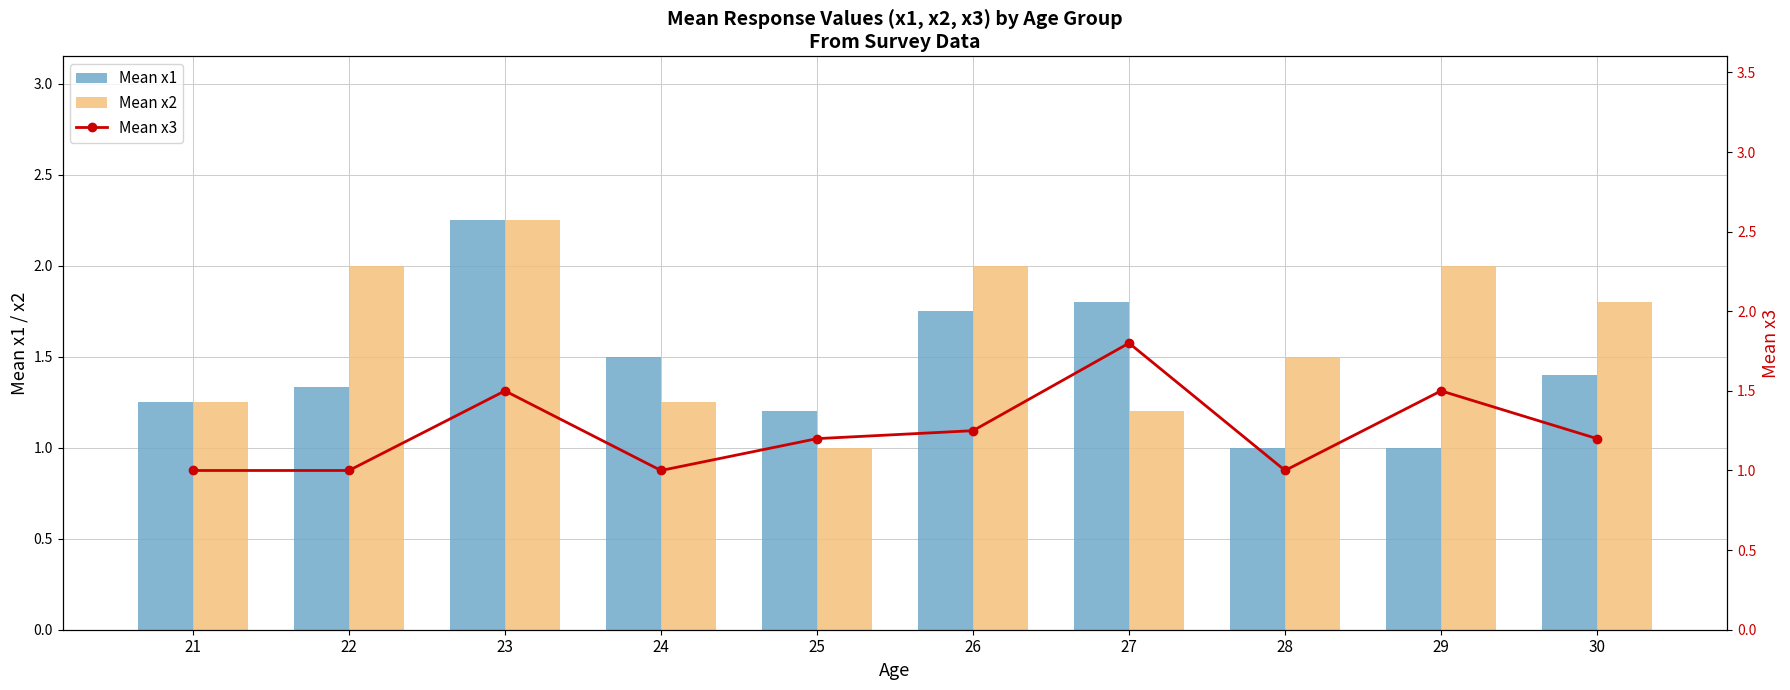

List the series in order of their peak value, lowest first.

Mean x3, Mean x1, Mean x2